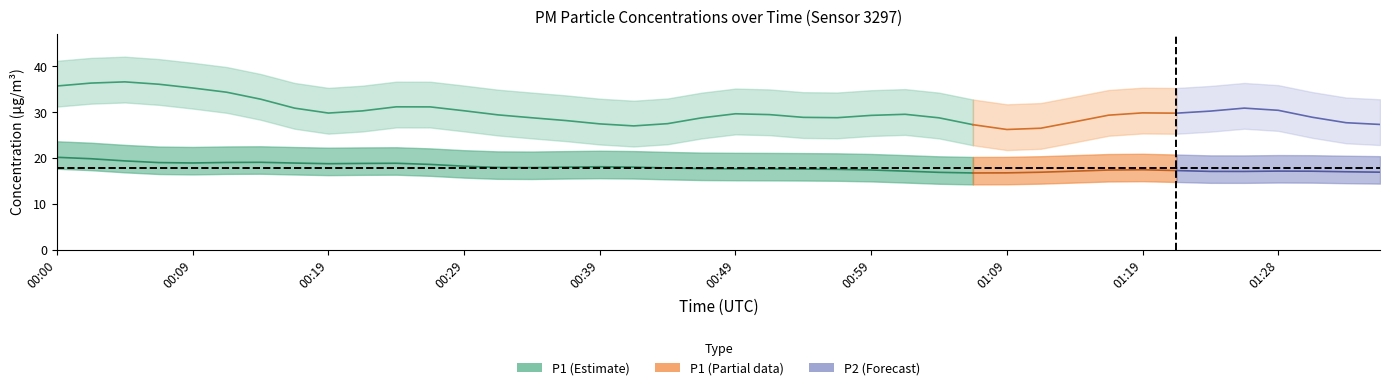

What is the smallest value displayed?

15.9